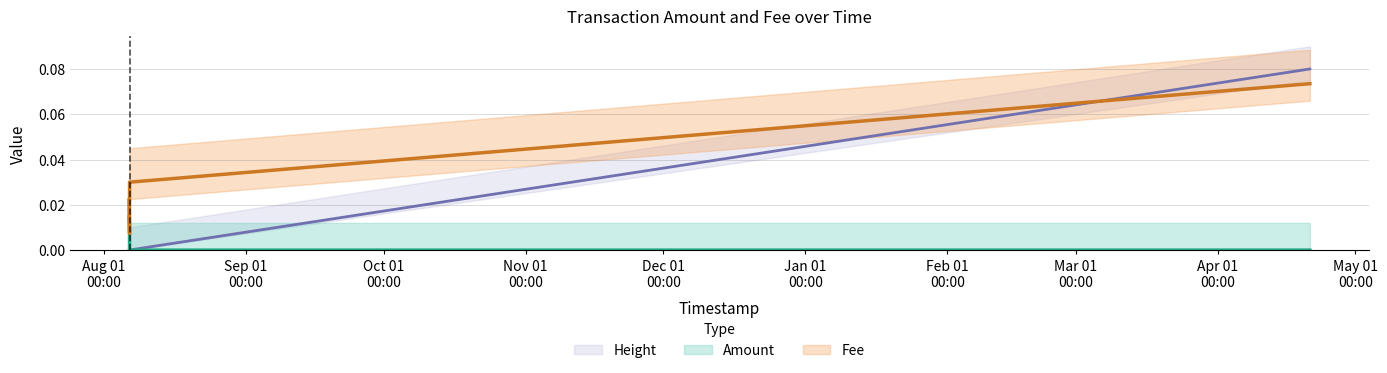

List the labels in order of Fee value, largest first.

2022-04-21 02:18:03, 2021-08-06 13:35:27, 2021-08-06 13:39:34, 2021-08-06 11:22:42, 2021-08-06 13:31:27